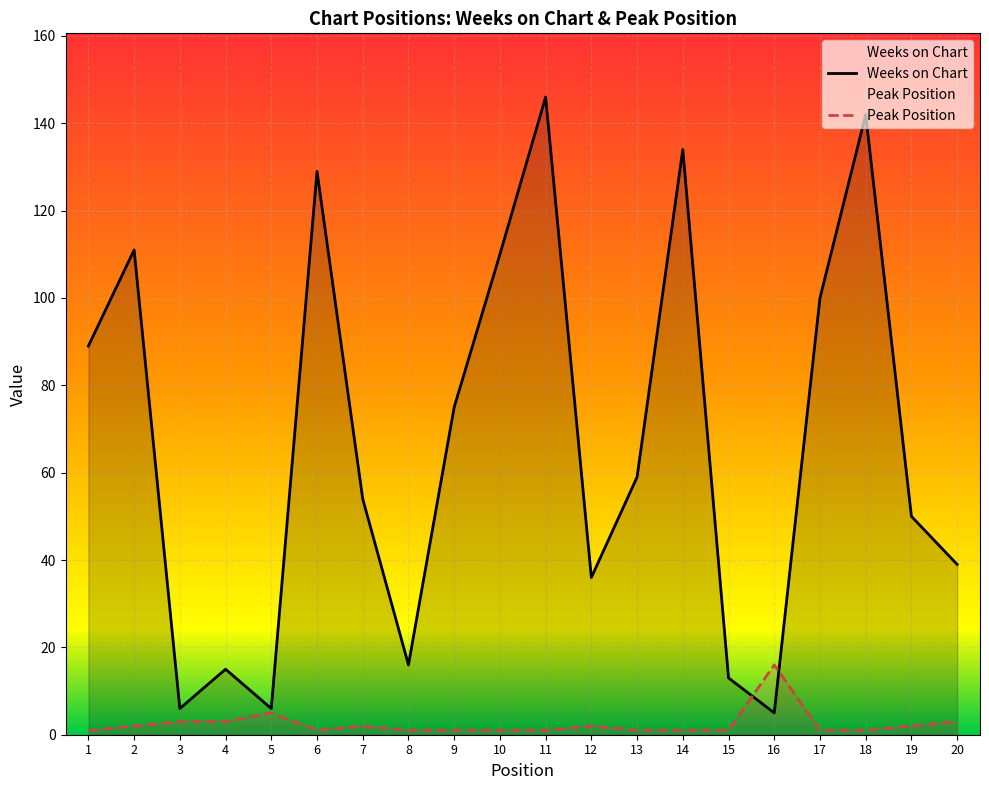

Which series has the largest total across all categories?

Weeks on Chart